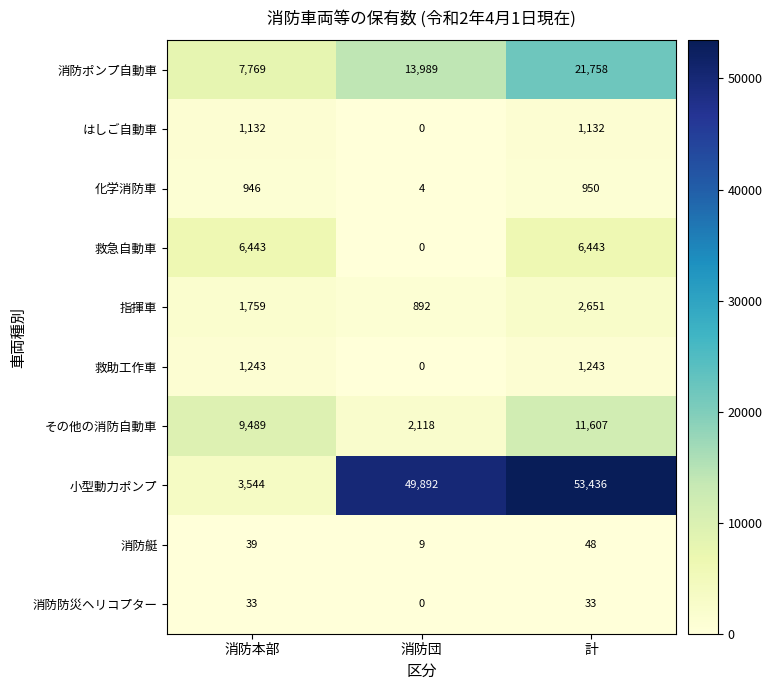

At which category is the sum across all series the highest?

計